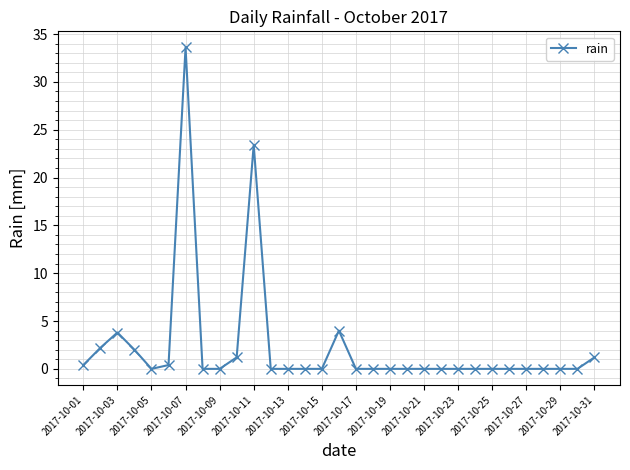

What is the sum of all values?

72.2